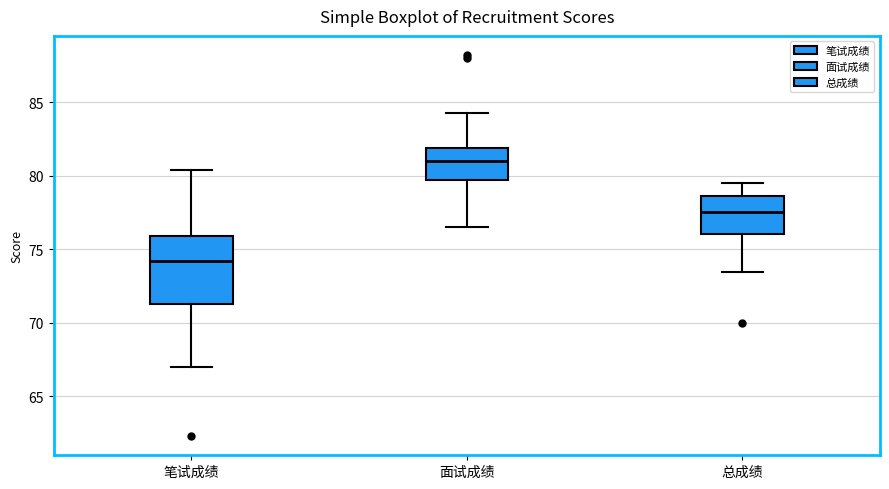

Which box has the highest median line?

面试成绩